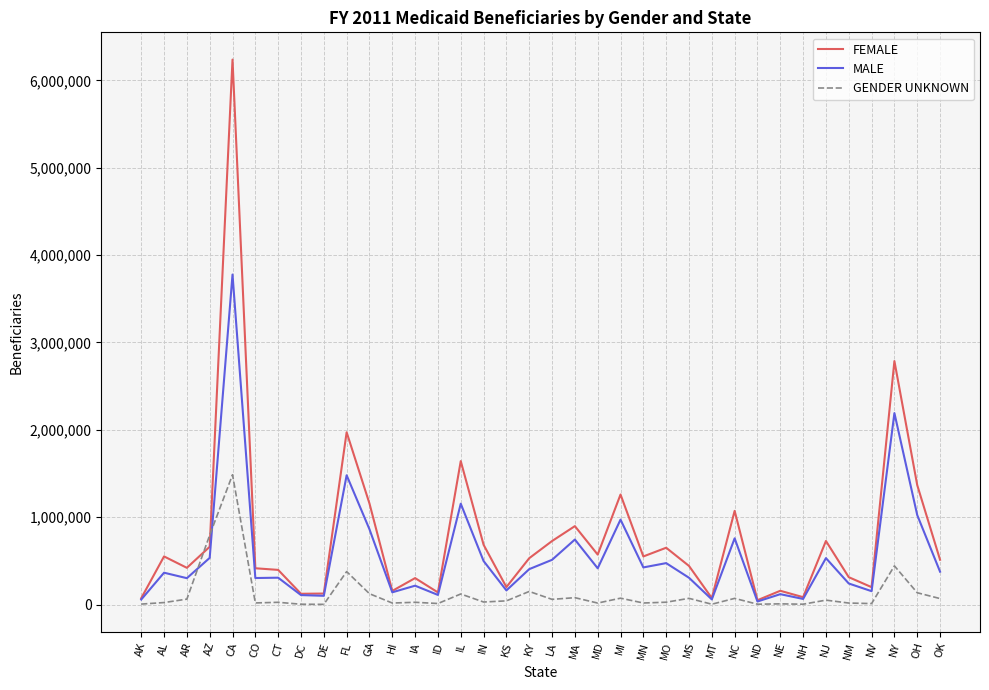

The FEMALE series shows 156086 at HI. True or false?

True